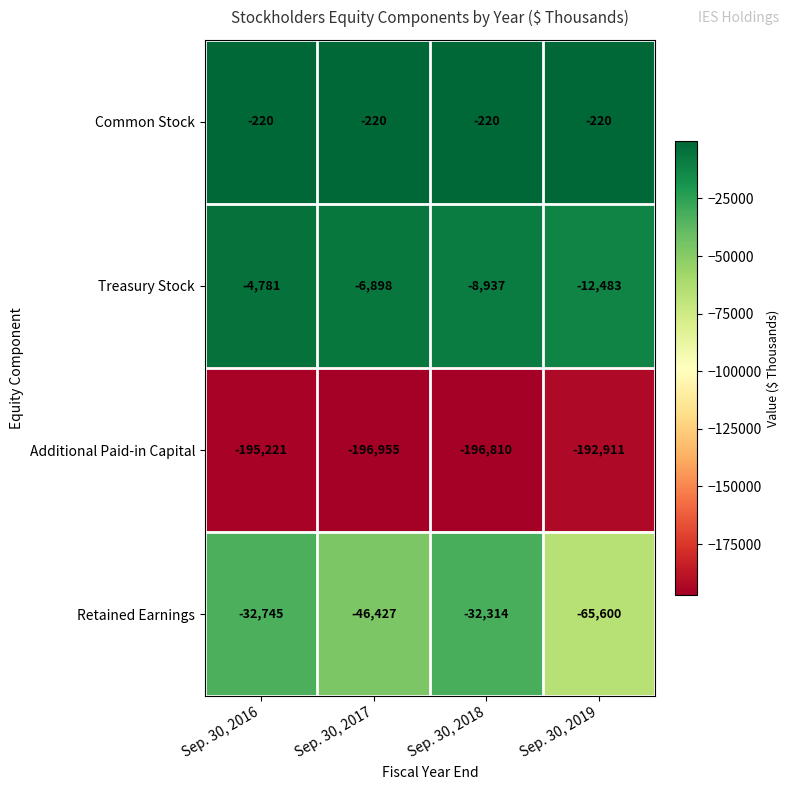

True or false: Treasury Stock has a value of -8937 at Sep. 30, 2018.

True